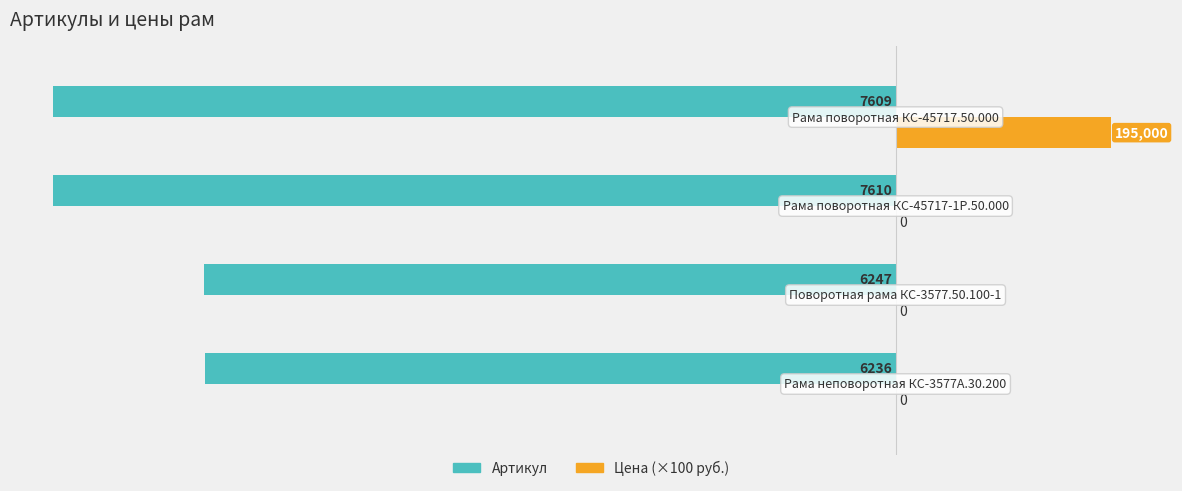

What are all the series names shown in the legend?

Артикул, Цена (×100 руб.)